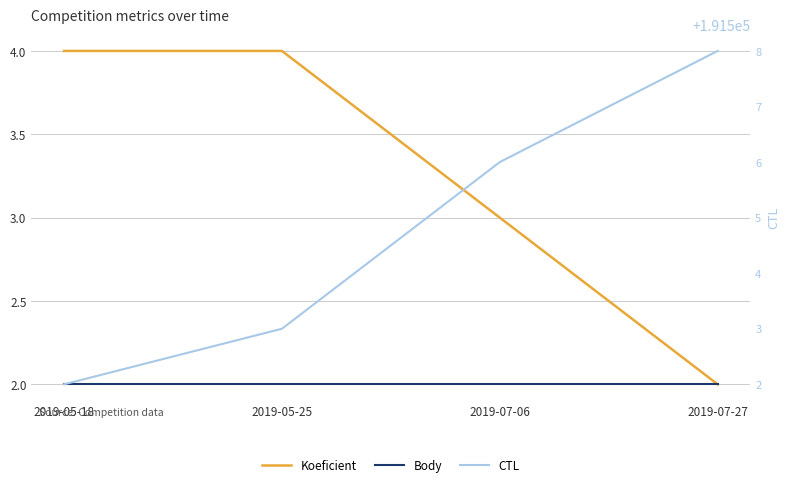

What is the greatest value displayed?

191508